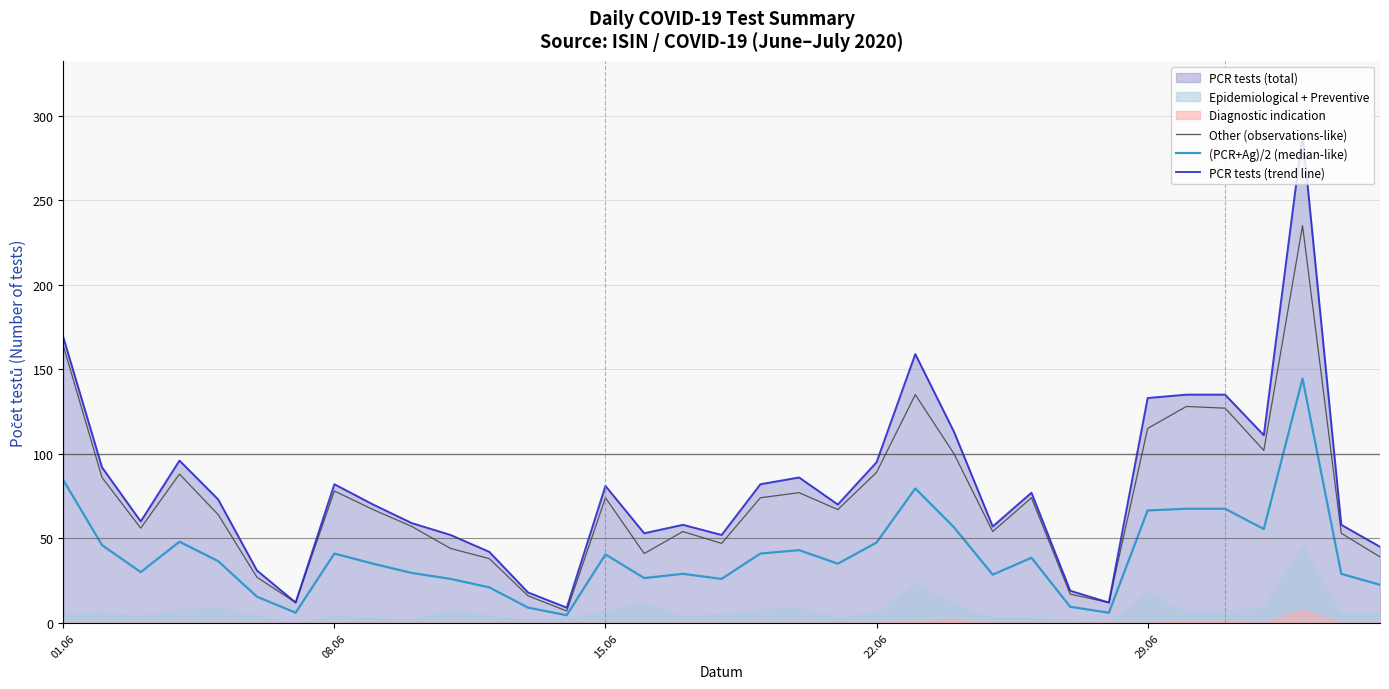

True or false: (PCR+Ag)/2 (median-like) and PCR tests (trend line) cross at least once.

False